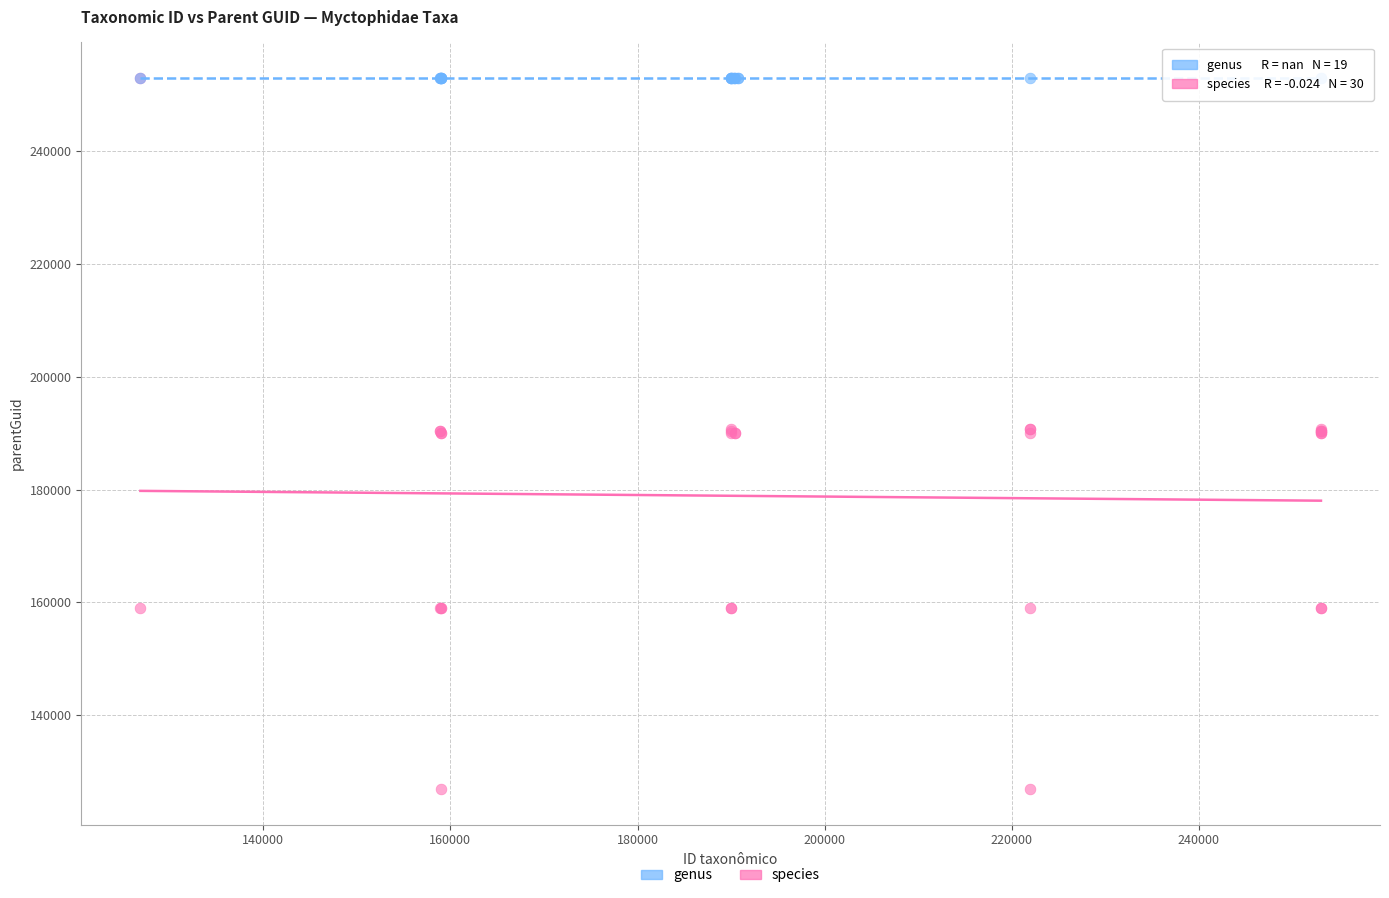

Which series contains the lowest Y value?

species